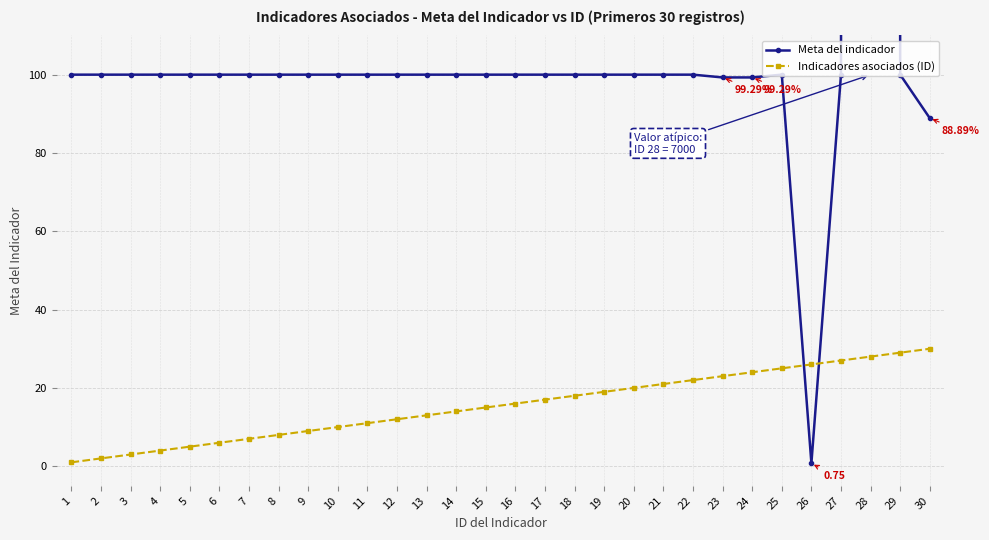

Is it true that Indicadores asociados (ID) equals 17.0 at 17?

True